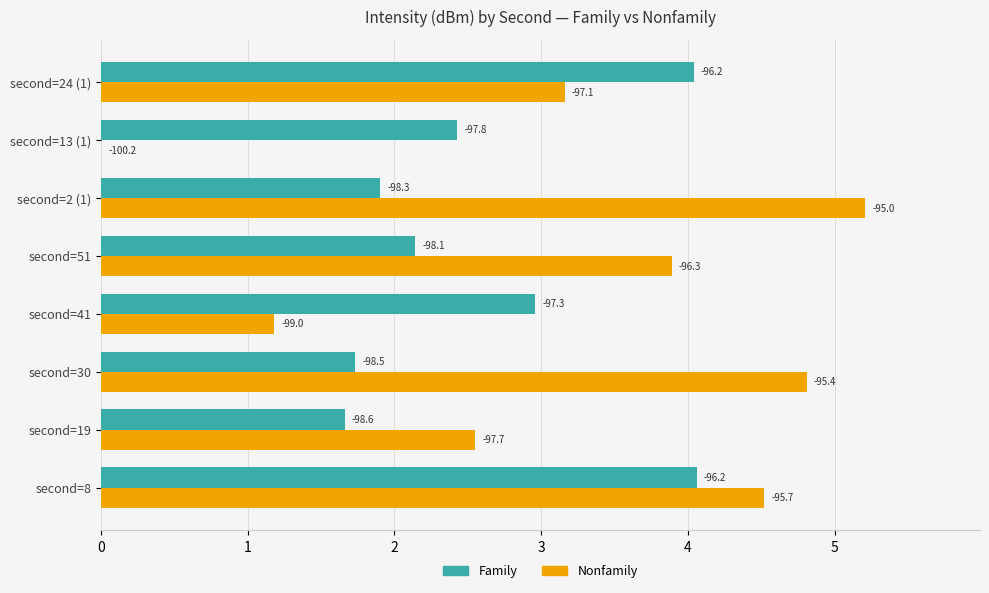

What is the value of the Nonfamily bar at the 3rd from the left?

4.8